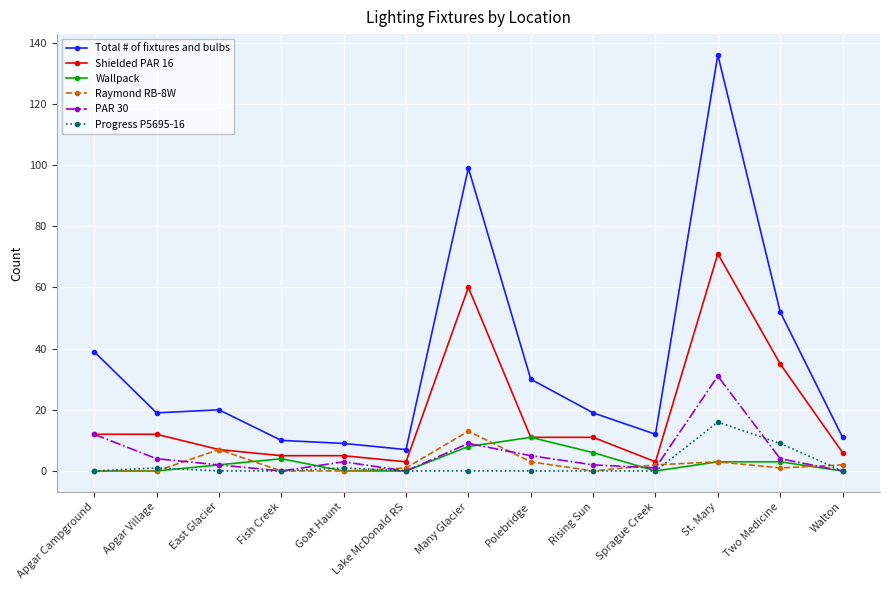

Reading left to right, extract all data points from this chart.

Total # of fixtures and bulbs: 39	19	20	10	9	7	99	30	19	12	136	52	11
Shielded PAR 16: 12	12	7	5	5	3	60	11	11	3	71	35	6
Wallpack: 0	0	2	4	0	0	8	11	6	0	3	3	0
Raymond RB-8W: 0	0	7	0	0	1	13	3	0	2	3	1	2
PAR 30: 12	4	2	0	3	0	9	5	2	1	31	4	0
Progress P5695-16: 0	1	0	0	1	0	0	0	0	0	16	9	0